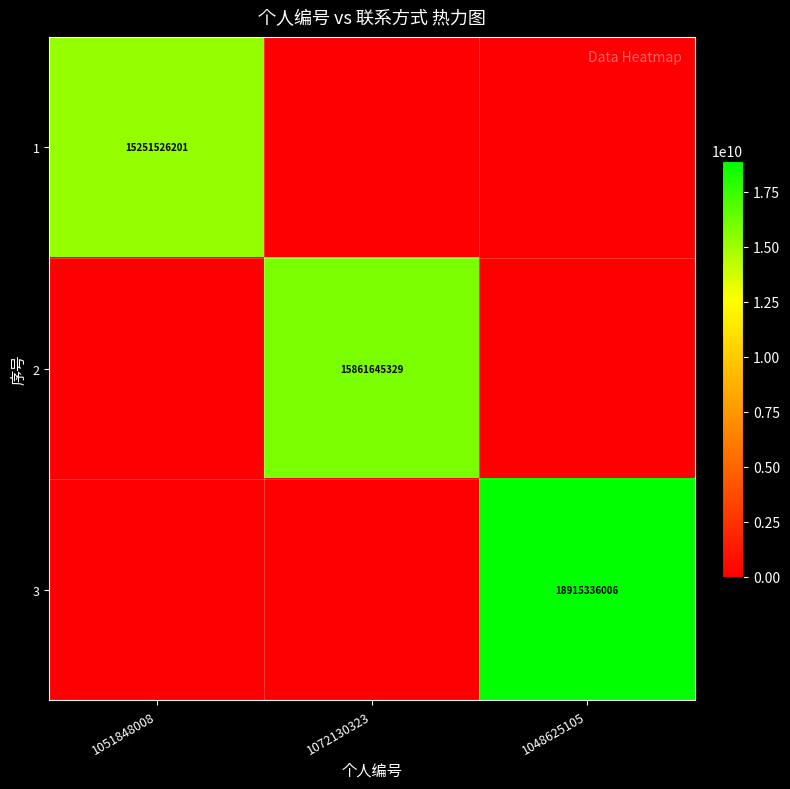

The 1 series shows 0 at 1048625105. True or false?

True